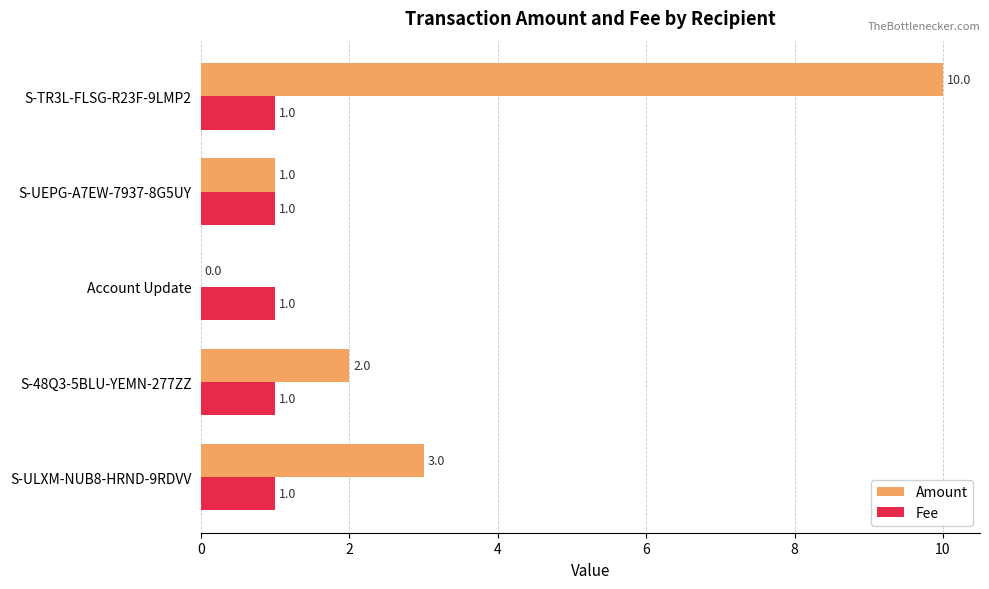

What is the sum of all Fee values?

5